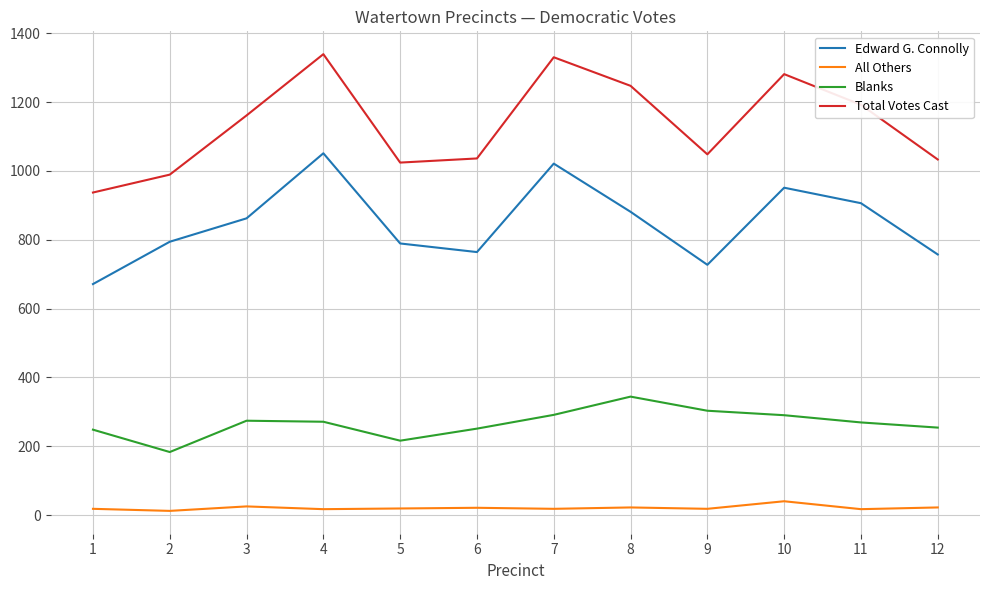

Where is the first local minimum for Edward G. Connolly?

6